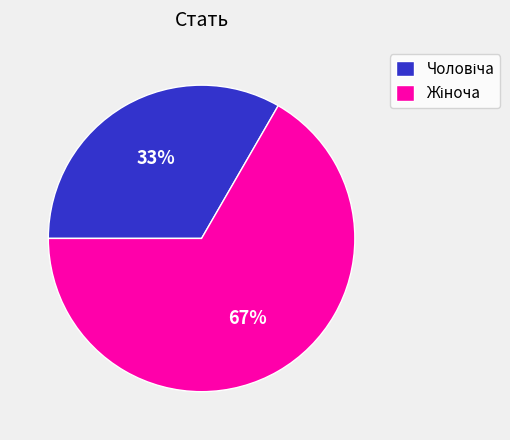

To the nearest percent, what is the average slice percentage?

50%